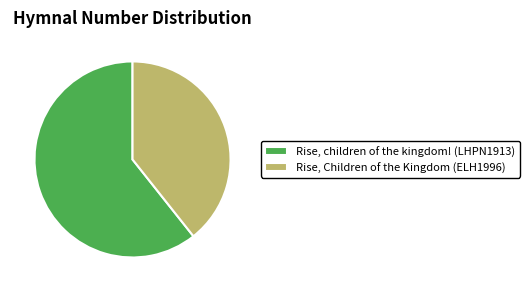

True or false: Rise, children of the kingdom! (LHPN1913) accounts for 55% of the total.

False